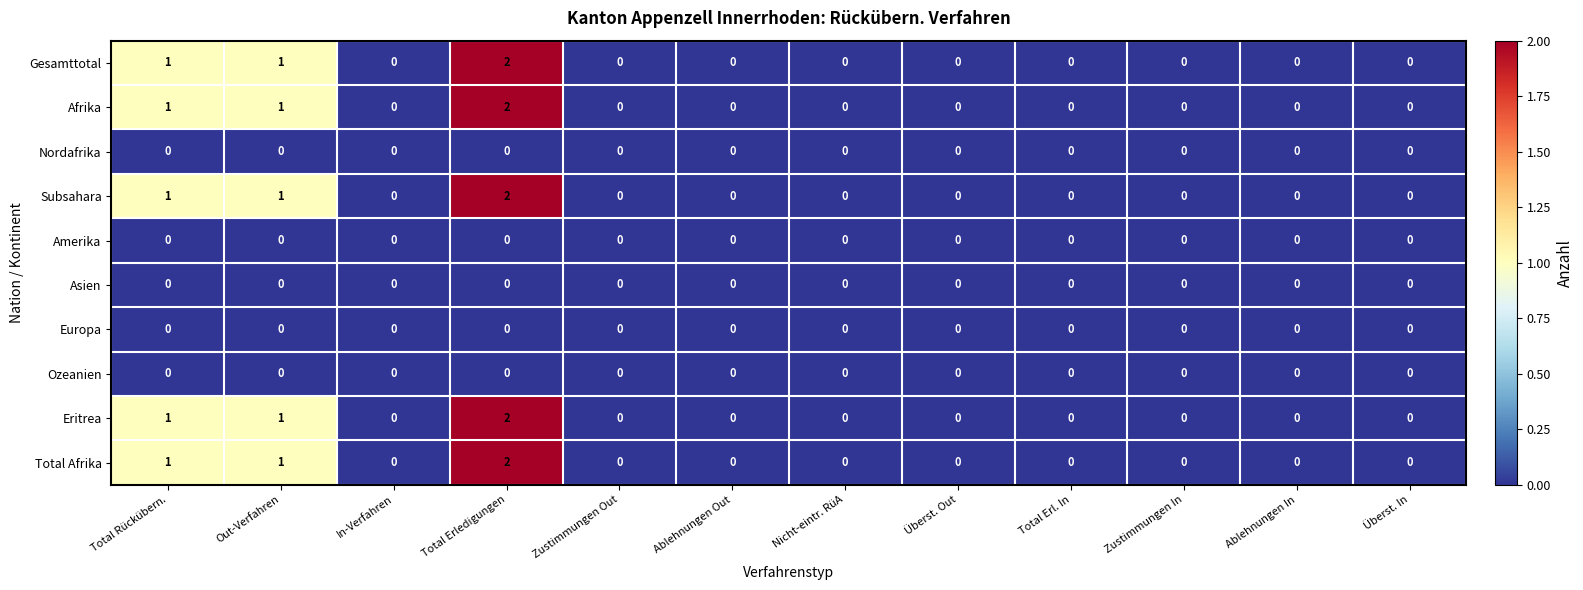

The value of Total Afrika at Total Rückübern. is 1. True or false?

True